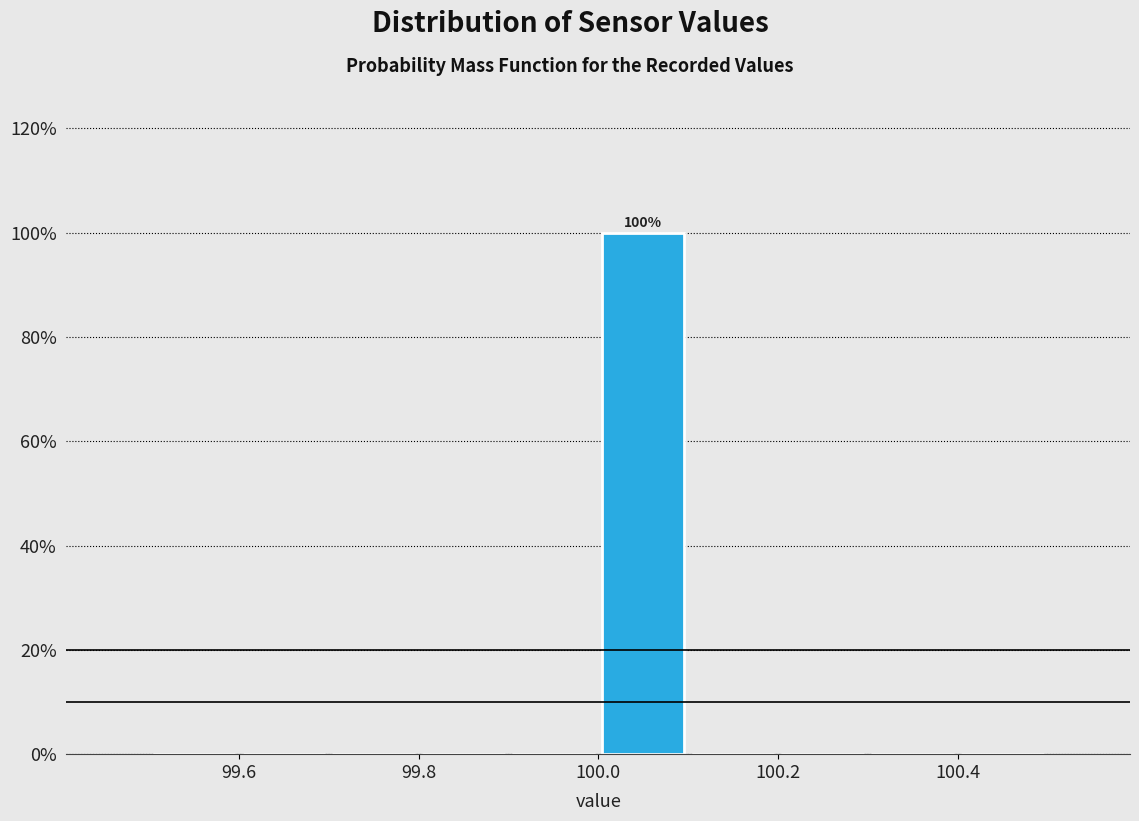

Over which range of the x-axis is the bar tallest?

100.0 to 100.1